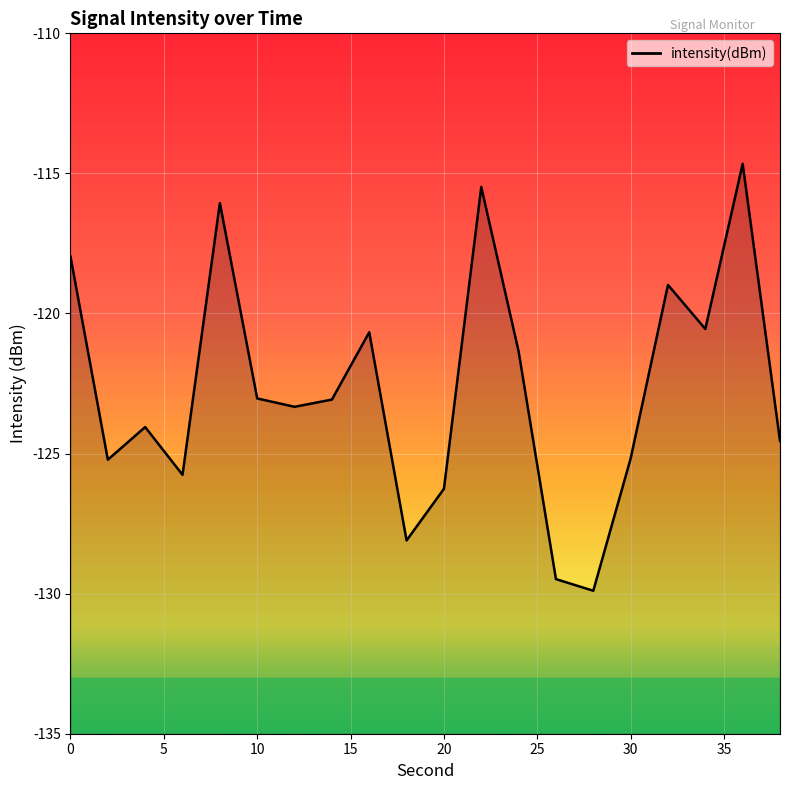

Does the chart display data point markers on the line(s)?

No